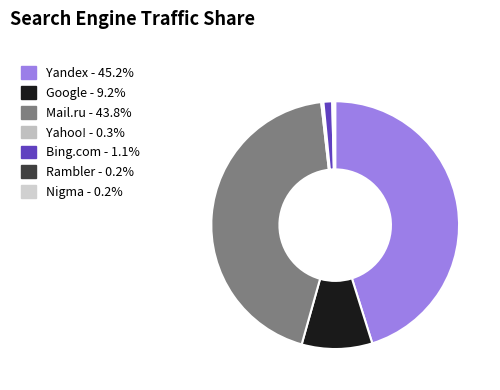

To the nearest percent, what is the difference between the largest and smallest slice percentages?

45%